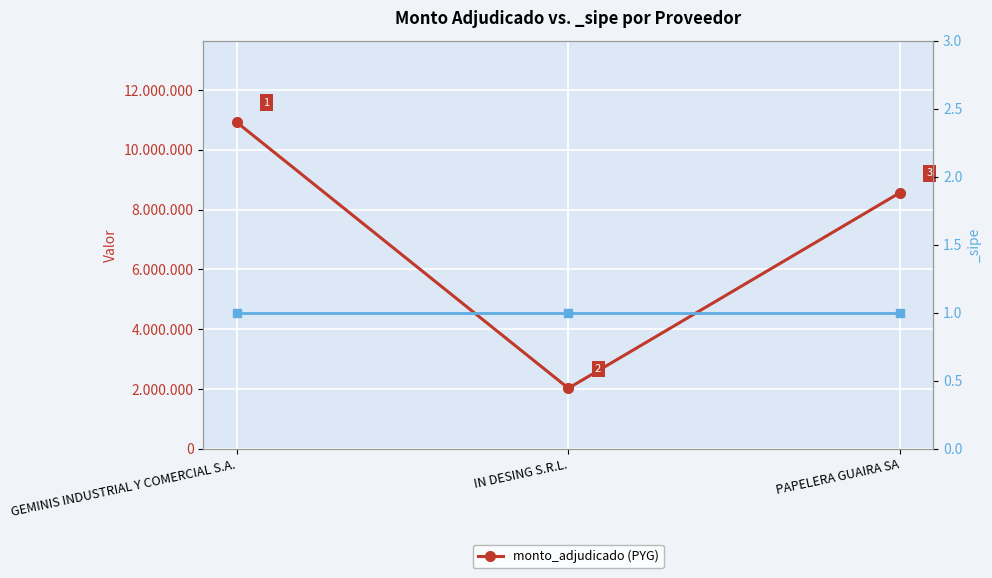

What is the change in value from GEMINIS INDUSTRIAL Y COMERCIAL S.A. to PAPELERA GUAIRA SA?

-2354934